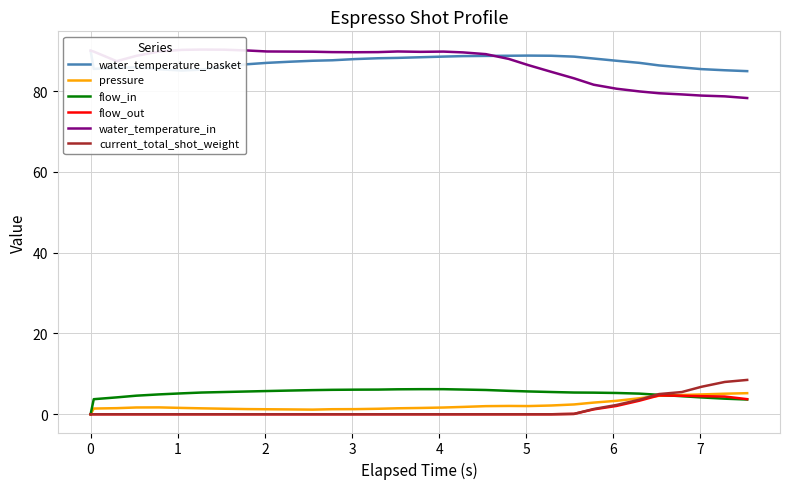

What are all the series names shown in the legend?

water_temperature_basket, pressure, flow_in, flow_out, water_temperature_in, current_total_shot_weight